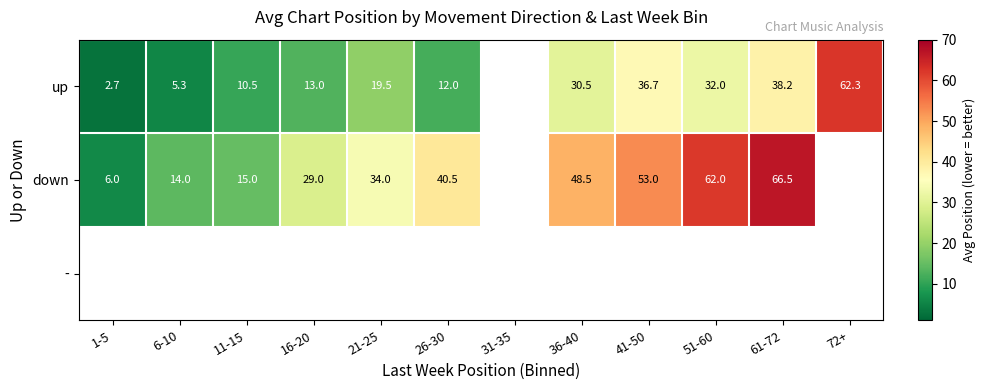

Is the value of - at 51-60 greater than the value of up at 21-25?

No